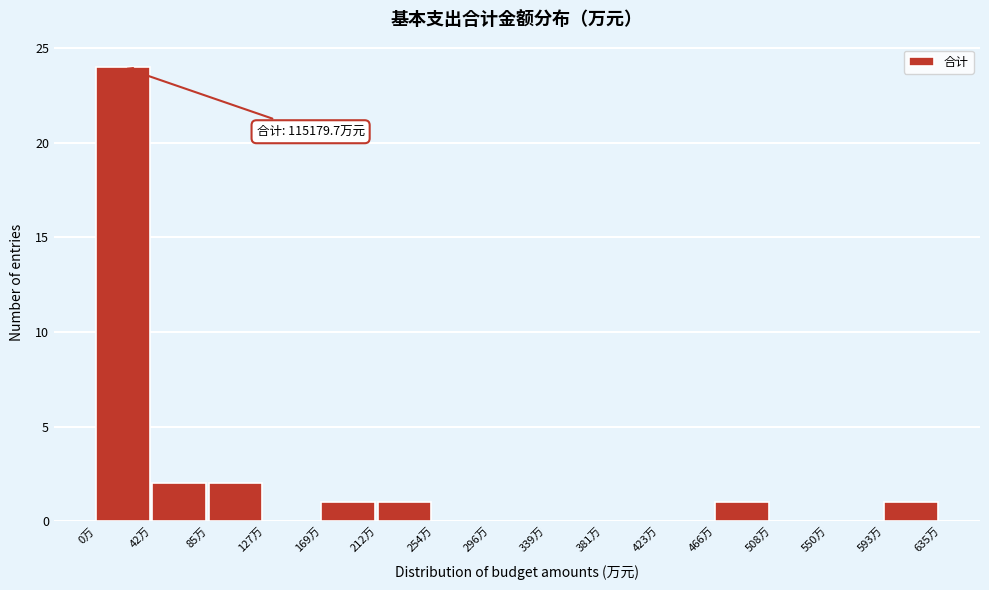

Which range on the x-axis has the tallest bar?

0 to 40